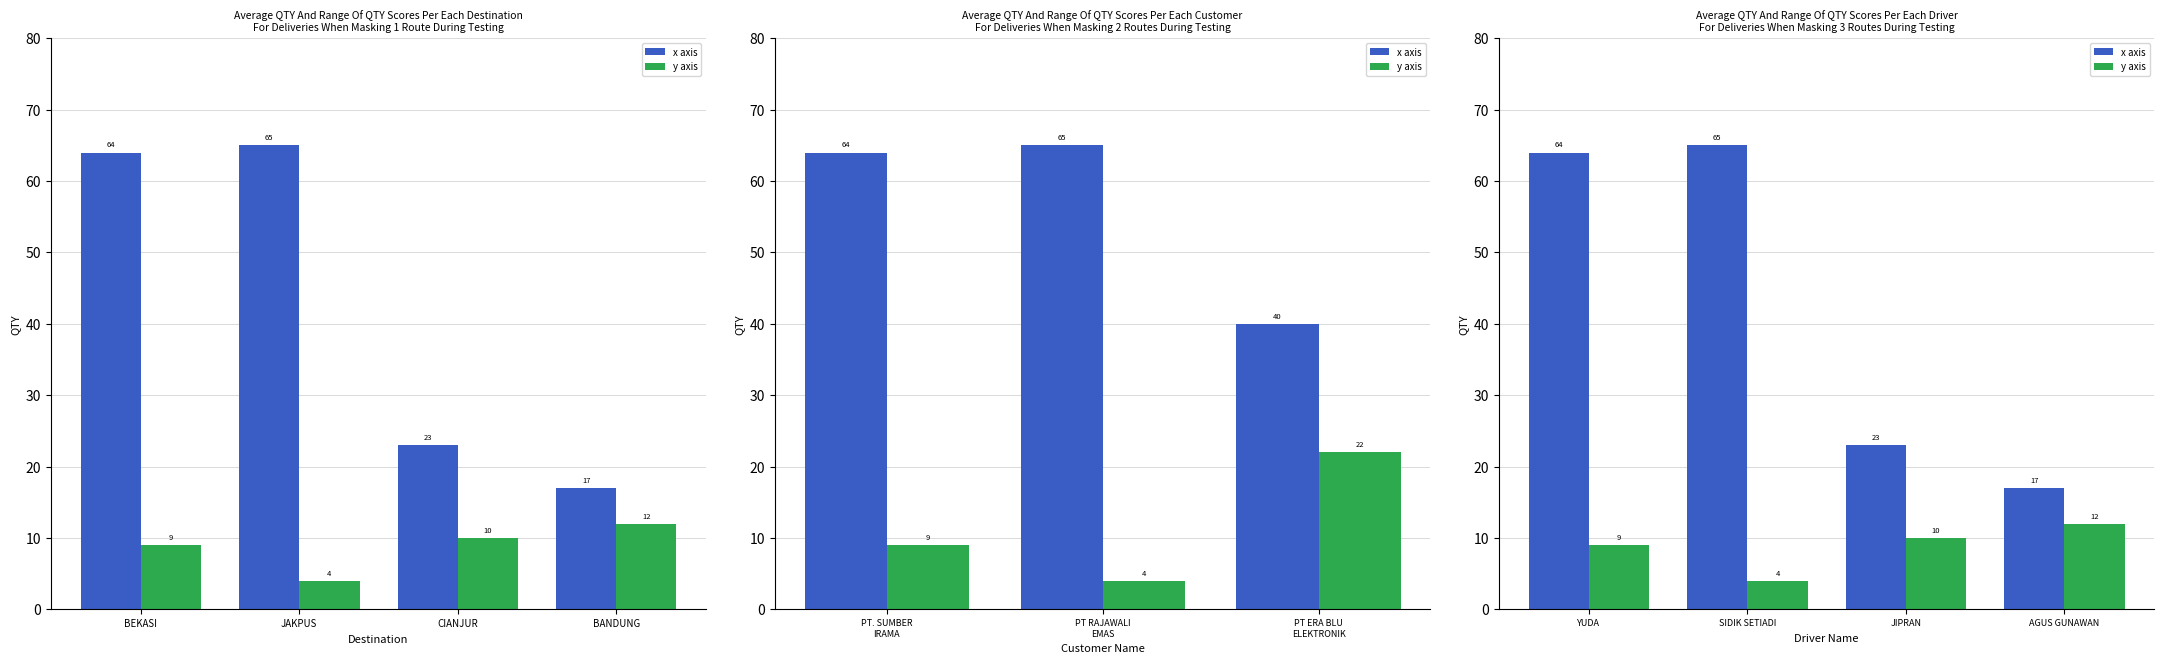

What position from the right is JIPRAN?

2